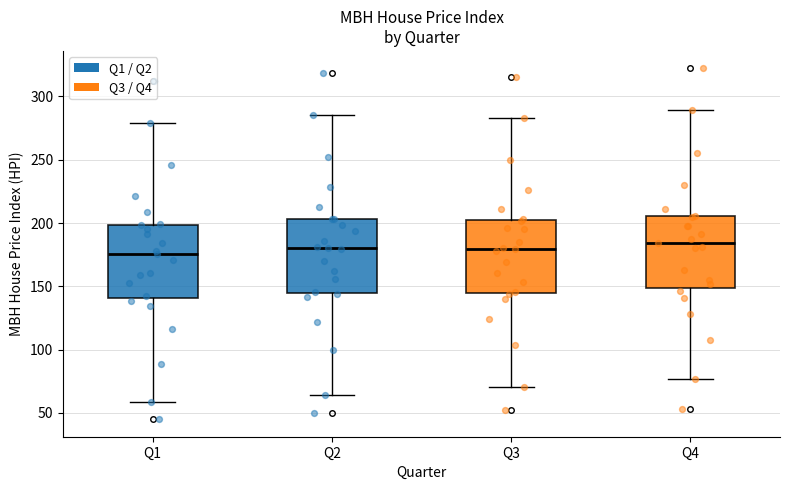

Reading left to right, read every box against the y-axis: the position of its median line, the range the box covers, and the ends of its whiskers. The values are not printed on the chart, so give them approximately, as read against the axis.

Q1: median 175, box 140 to 200, whiskers 60 to 280
Q2: median 180, box 145 to 205, whiskers 65 to 285
Q3: median 180, box 145 to 205, whiskers 70 to 285
Q4: median 185, box 150 to 205, whiskers 75 to 290